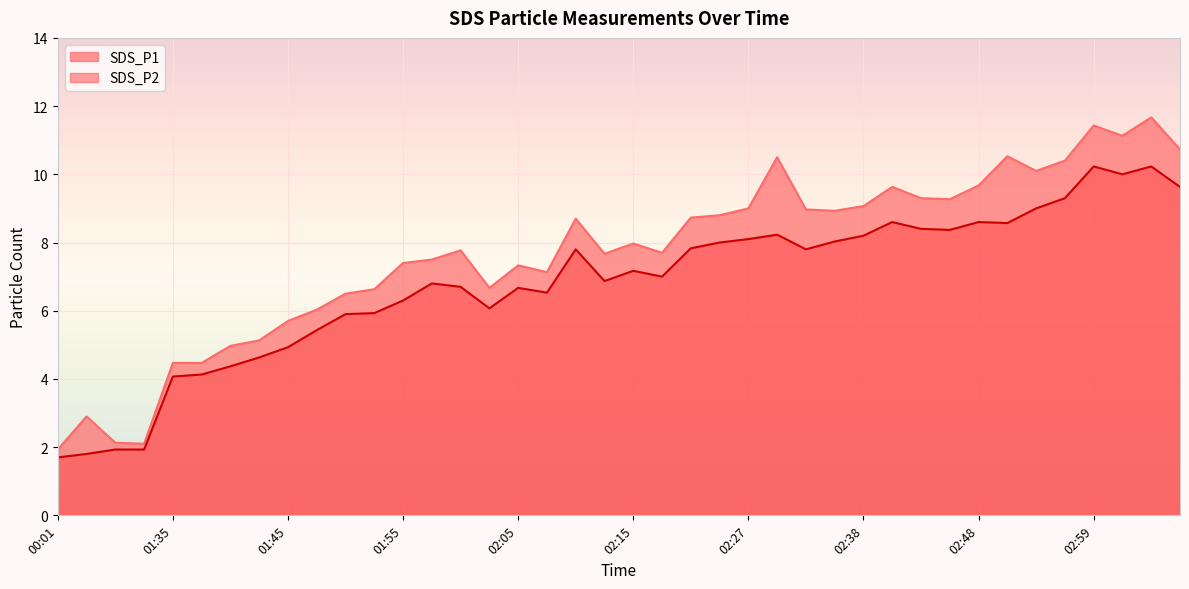

The value of SDS_P1 at 02:46 is 13.3. True or false?

False